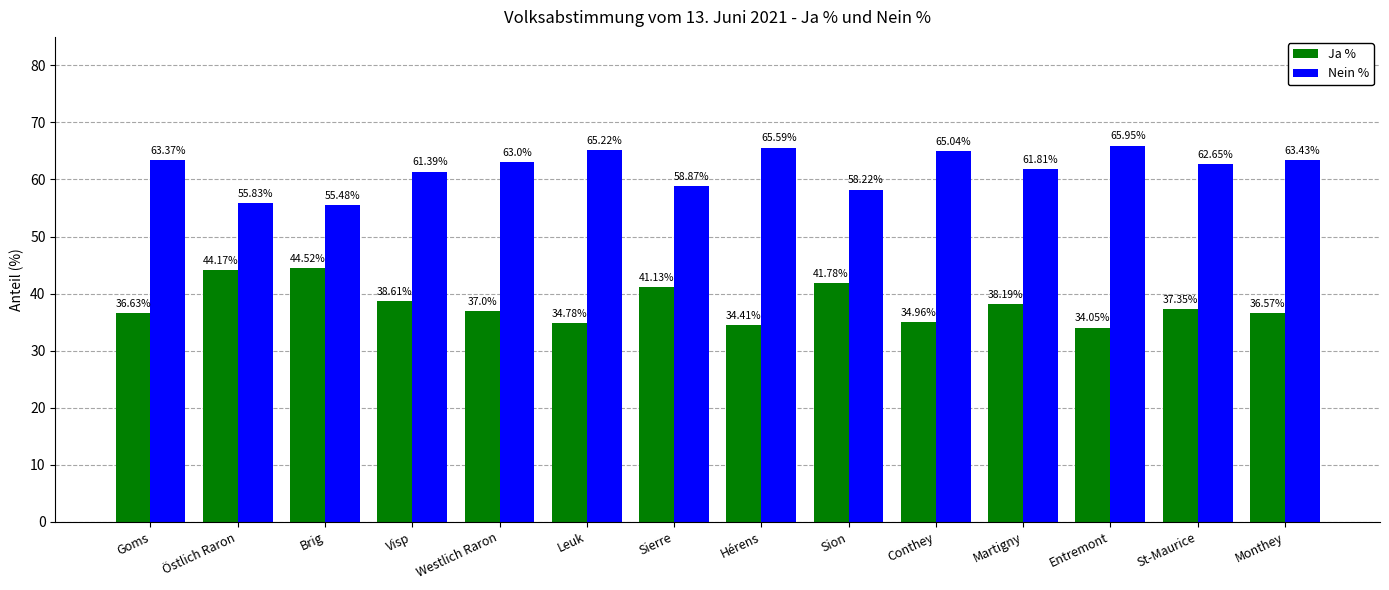

Rank the series at Leuk from highest to lowest value.

Nein %, Ja %